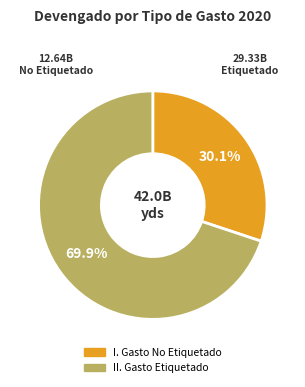

Count the number of slices in the pie.

2